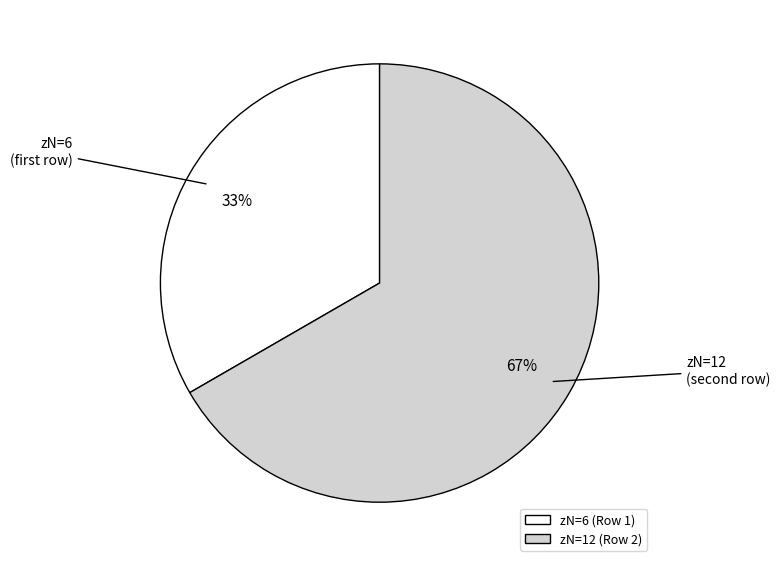

How many slices are in this pie chart?

2